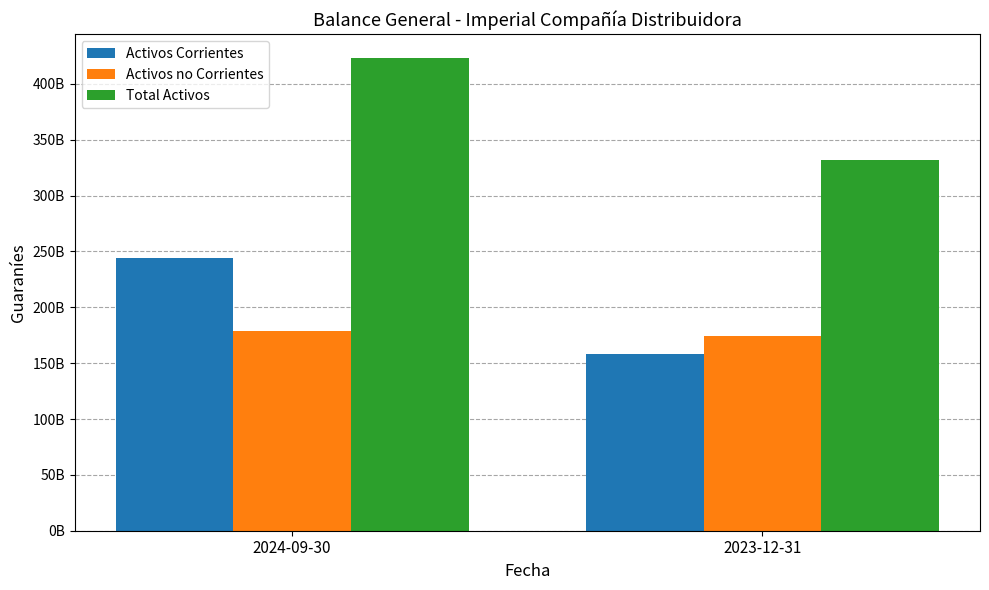

How many Total Activos values are between 332191495528 and 423285947084?

2